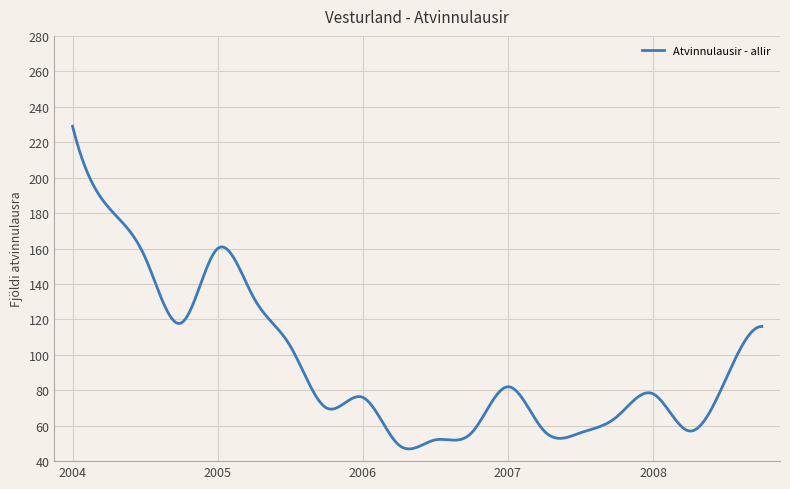

What is the greatest value displayed?

229.0